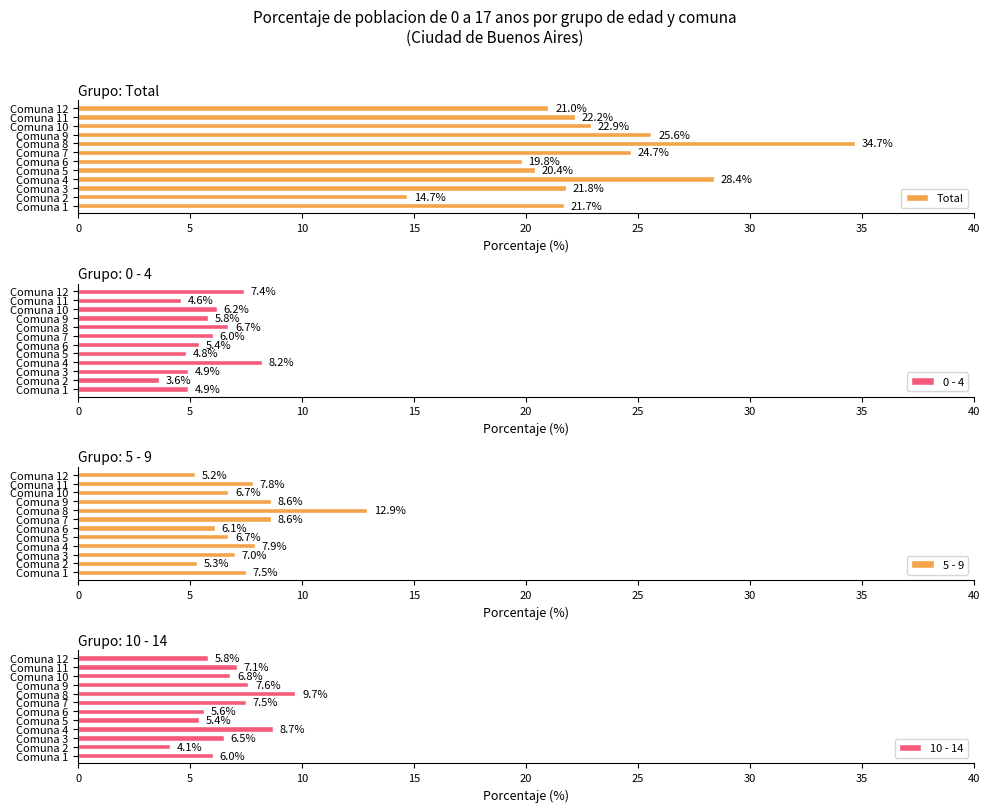

How many values in the 5 - 9 series are below 7?

5